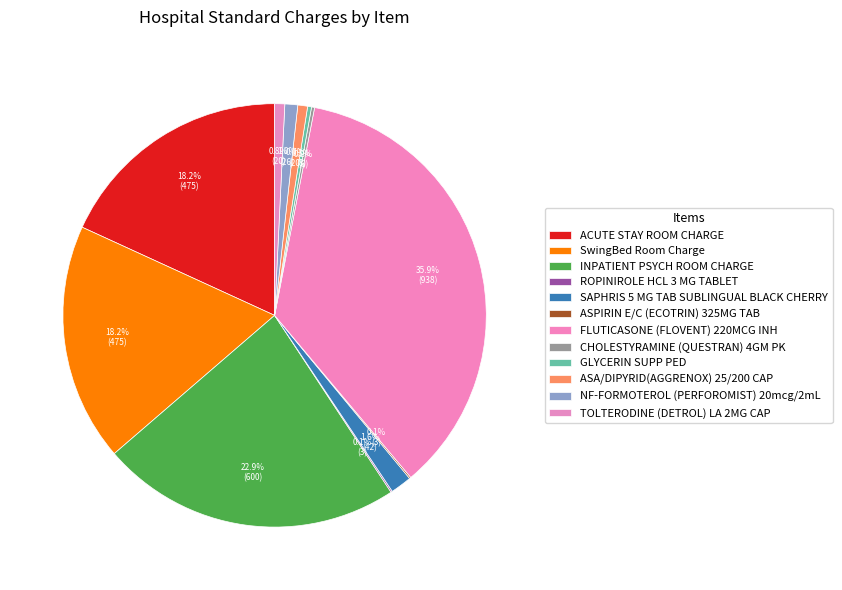

Is it true that GLYCERIN SUPP PED is 7% of the pie?

False